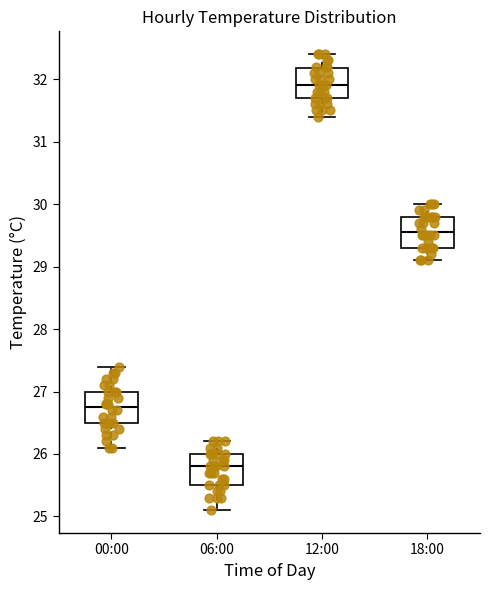

Where is the upper edge of the box for 06:00 on the y-axis? The values are not printed on the chart, so give them approximately, as read against the axis.

26.0